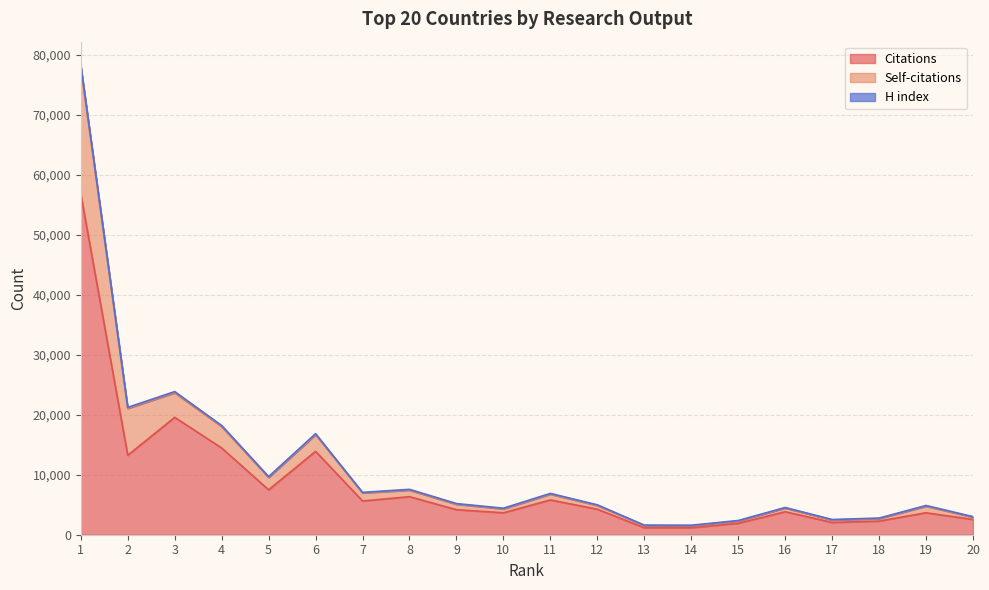

The value of Citations at 10 is 3658. True or false?

True